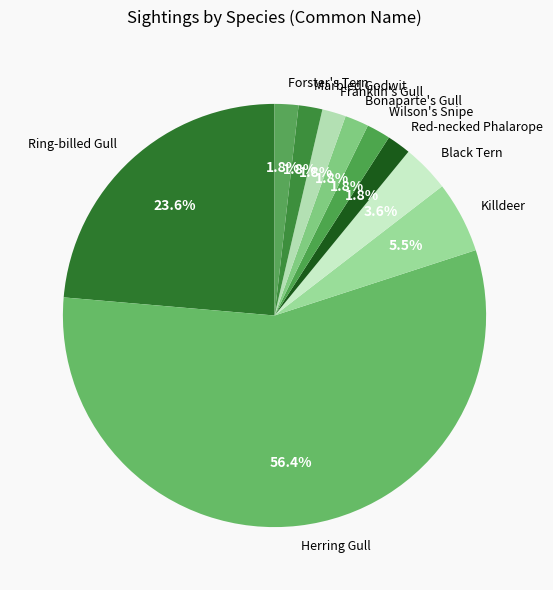

How many segments does this pie chart have?

10